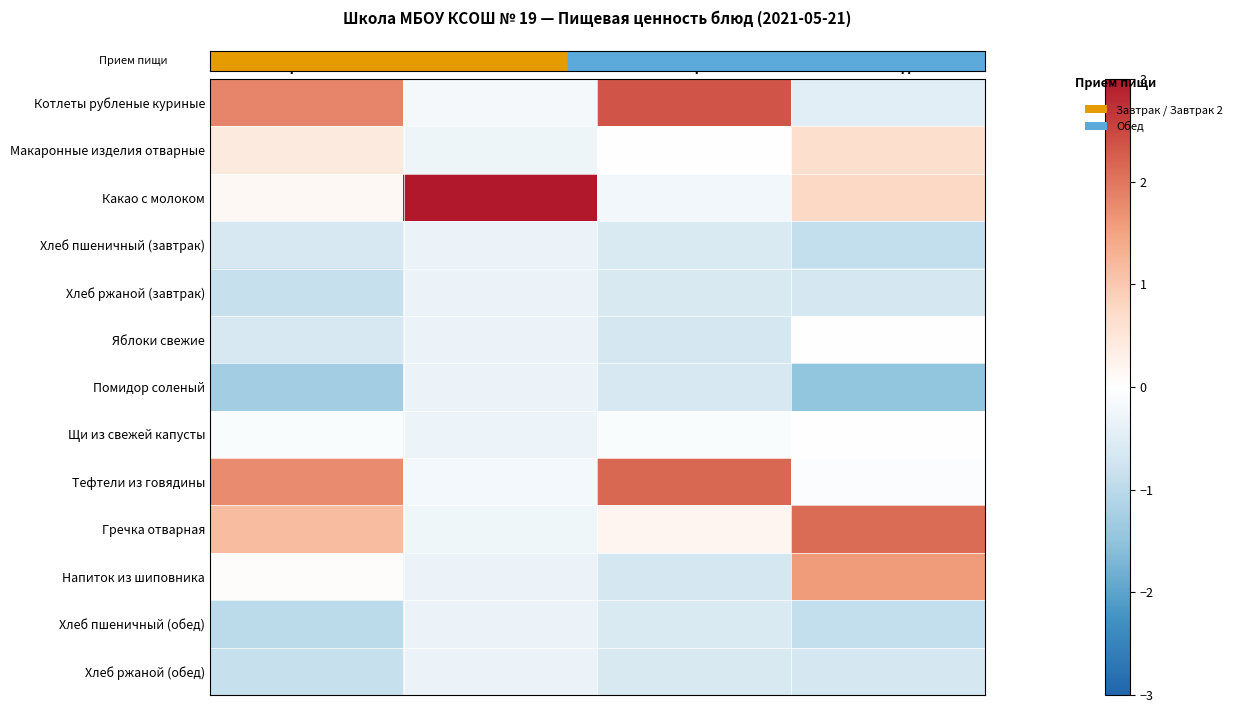

Reading left to right, transcribe all the data shown in this chart.

Котлеты рубленые куриные: Калорийность=1.8	Белки=-0.2	Жиры=2.4	Углеводы=-0.5
Макаронные изделия отварные: Калорийность=0.4	Белки=-0.3	Жиры=0.0	Углеводы=0.7
Какао с молоком: Калорийность=0.1	Белки=3.0	Жиры=-0.2	Углеводы=0.8
Хлеб пшеничный (завтрак): Калорийность=-0.6	Белки=-0.3	Жиры=-0.6	Углеводы=-0.9
Хлеб ржаной (завтрак): Калорийность=-0.9	Белки=-0.3	Жиры=-0.6	Углеводы=-0.7
Яблоки свежие: Калорийность=-0.7	Белки=-0.3	Жиры=-0.7	Углеводы=0.0
Помидор соленый: Калорийность=-1.3	Белки=-0.3	Жиры=-0.6	Углеводы=-1.5
Щи из свежей капусты: Калорийность=-0.1	Белки=-0.3	Жиры=-0.1	Углеводы=0.0
Тефтели из говядины: Калорийность=1.8	Белки=-0.2	Жиры=2.1	Углеводы=-0.1
Гречка отварная: Калорийность=1.2	Белки=-0.3	Жиры=0.2	Углеводы=2.1
Напиток из шиповника: Калорийность=0.1	Белки=-0.3	Жиры=-0.7	Углеводы=1.6
Хлеб пшеничный (обед): Калорийность=-1.0	Белки=-0.3	Жиры=-0.6	Углеводы=-0.9
Хлеб ржаной (обед): Калорийность=-0.9	Белки=-0.3	Жиры=-0.6	Углеводы=-0.7